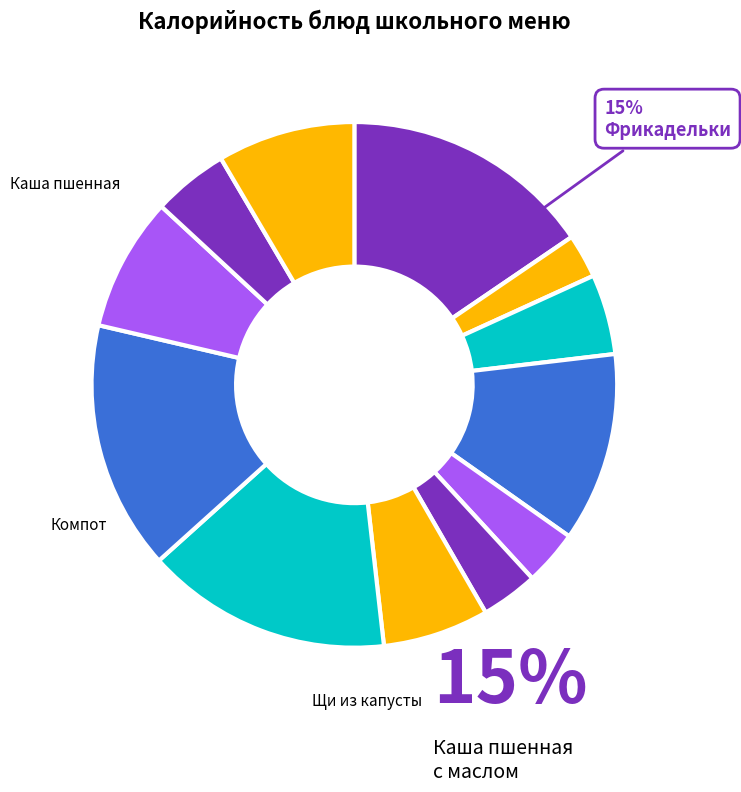

Count the number of slices in the pie.

12